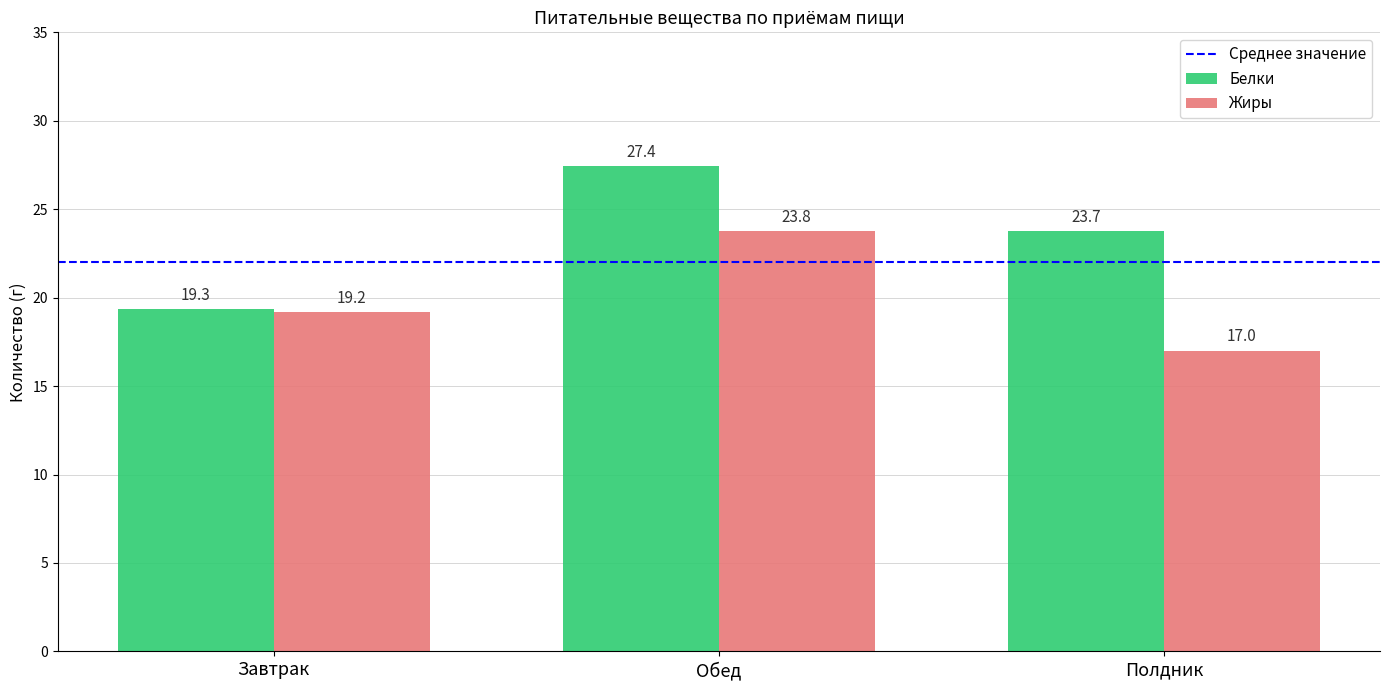

How many values in the Жиры series are below 19?

1